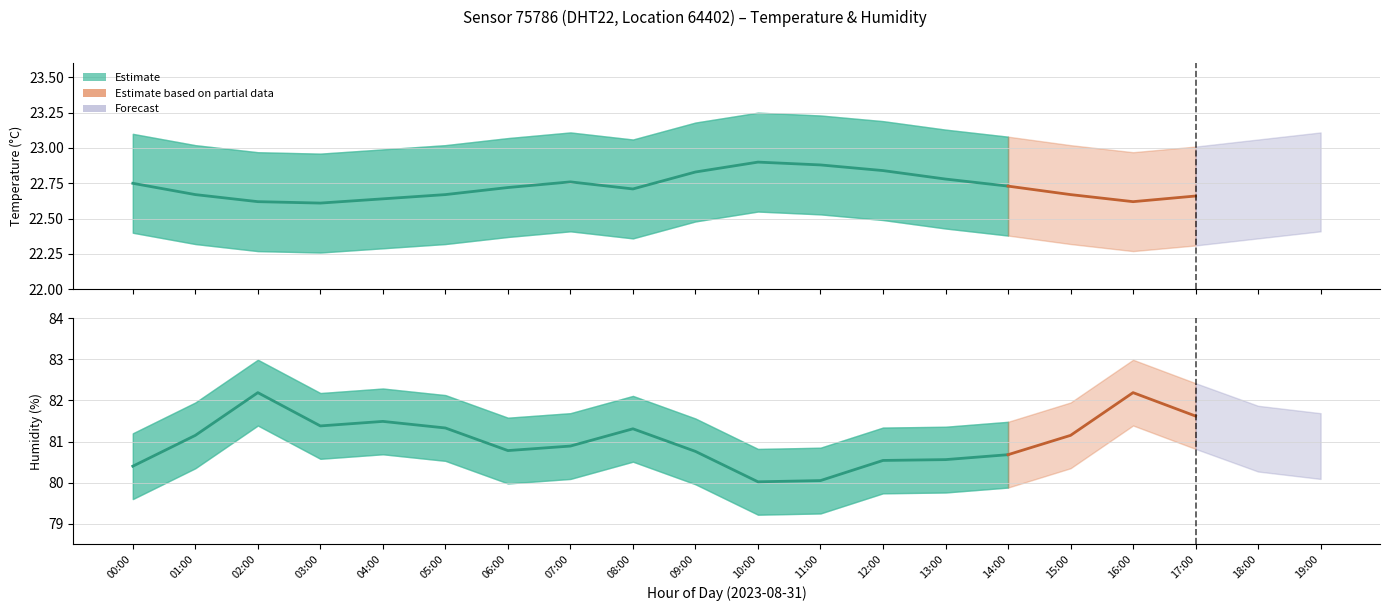

True or false: temperature_upper and humidity intersect in this chart.

False